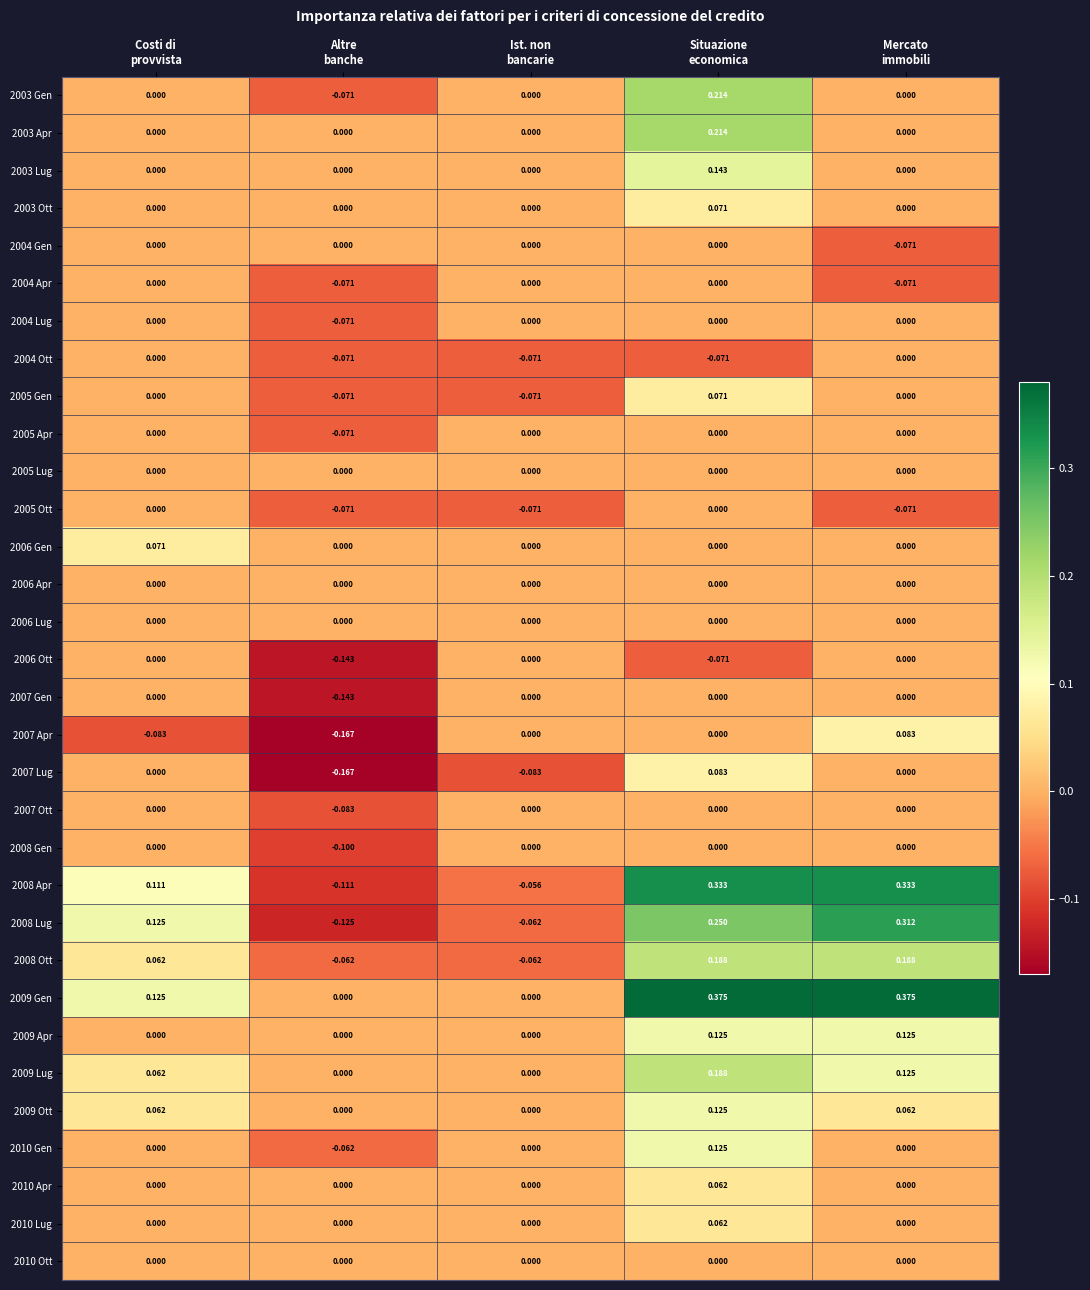

How many data points does each series have?

5